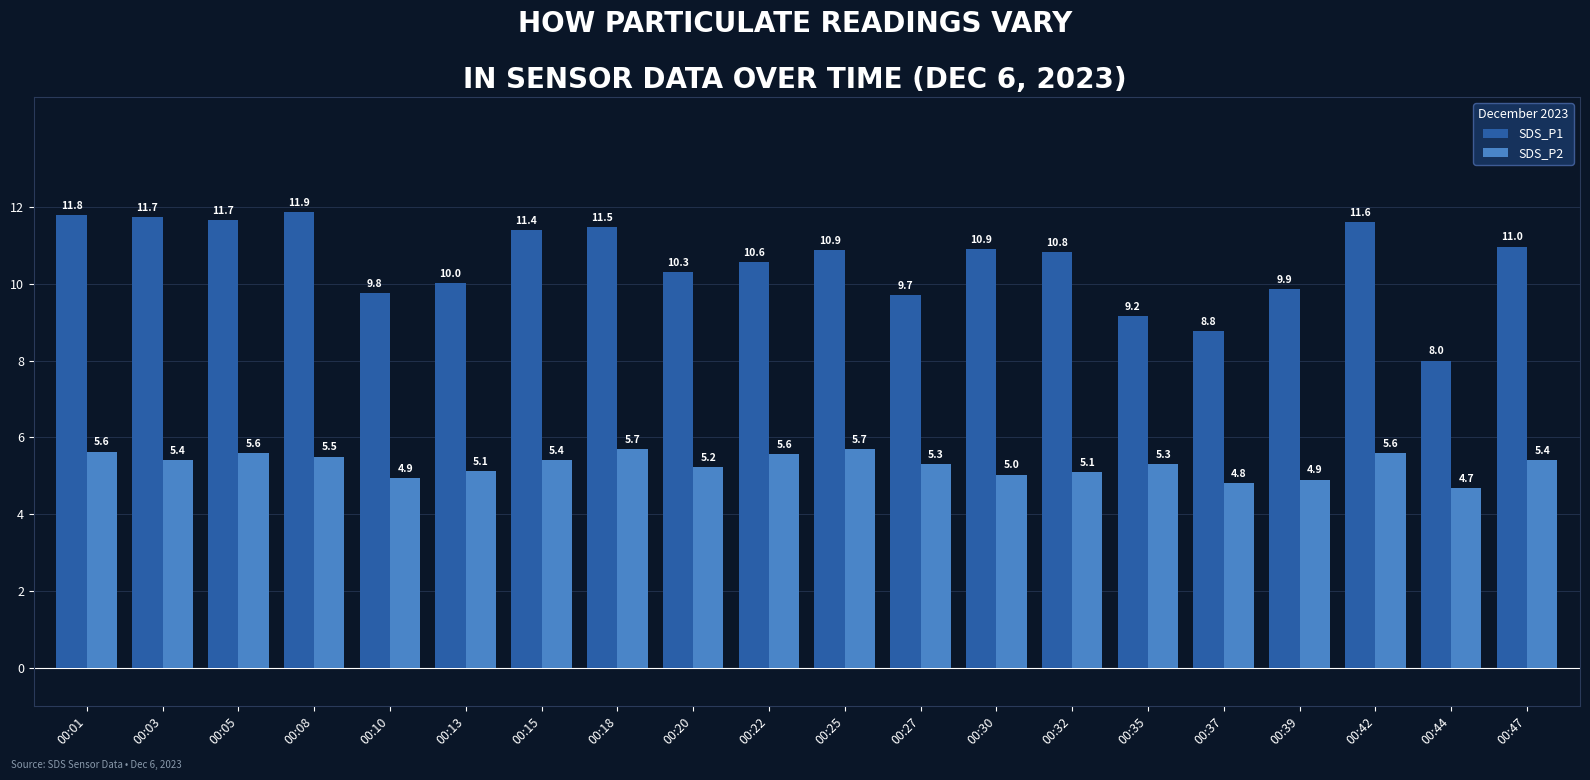

What is the maximum value for SDS_P2?

5.7